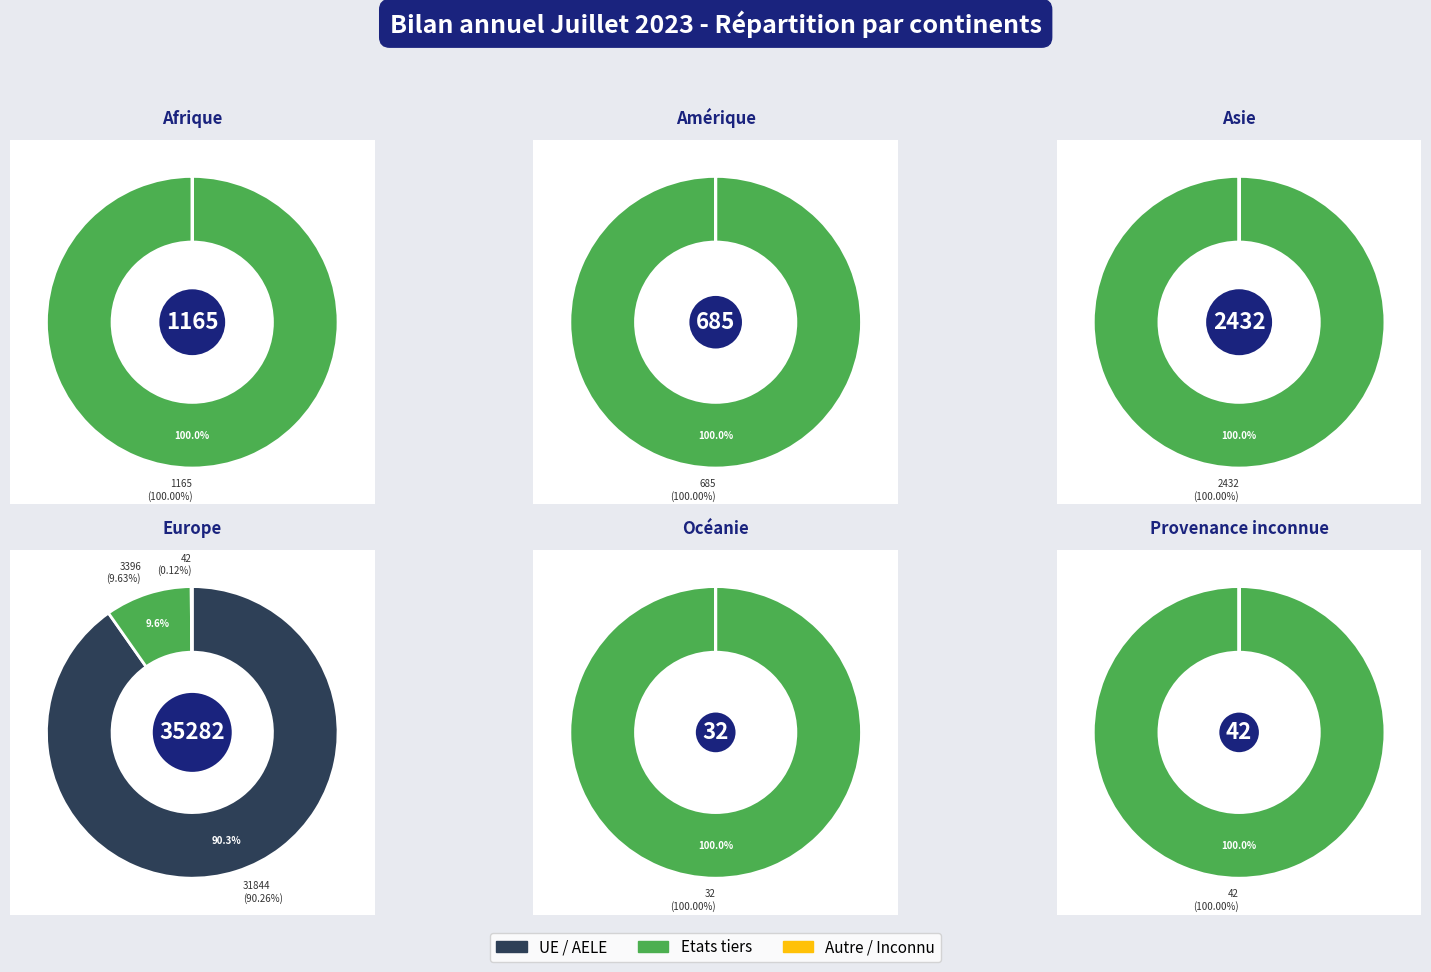

Is it true that Amérique is 12% of the pie?

False